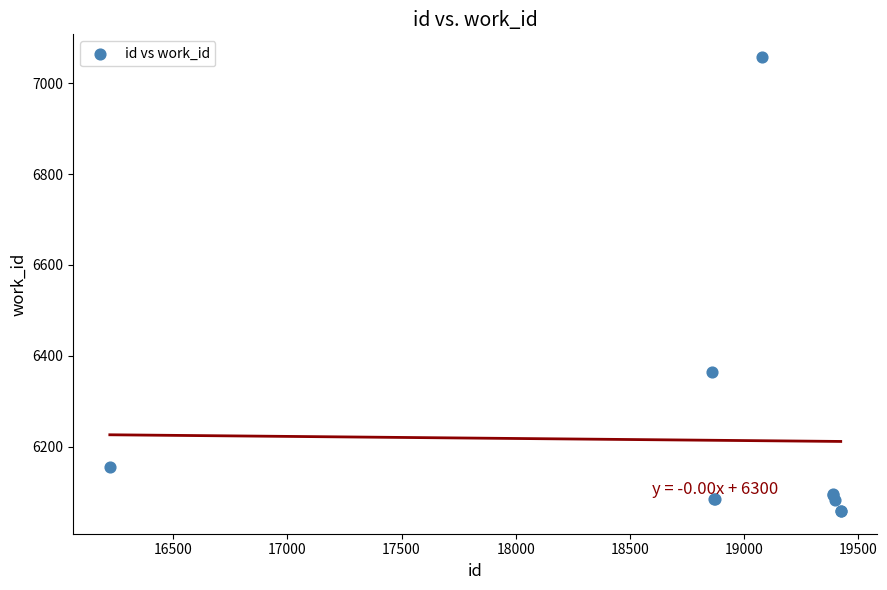

What Y value in the scatter plot is closest to 6558?

6365